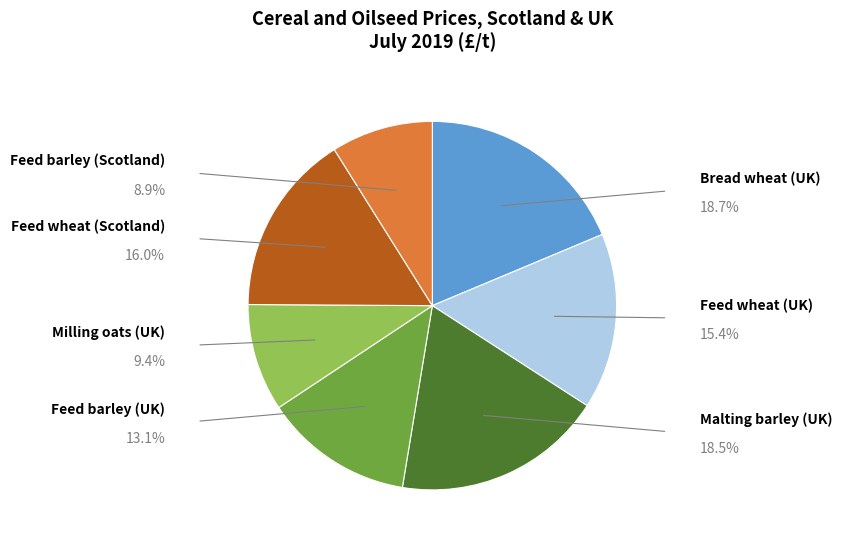

Does any single category account for the majority?

No